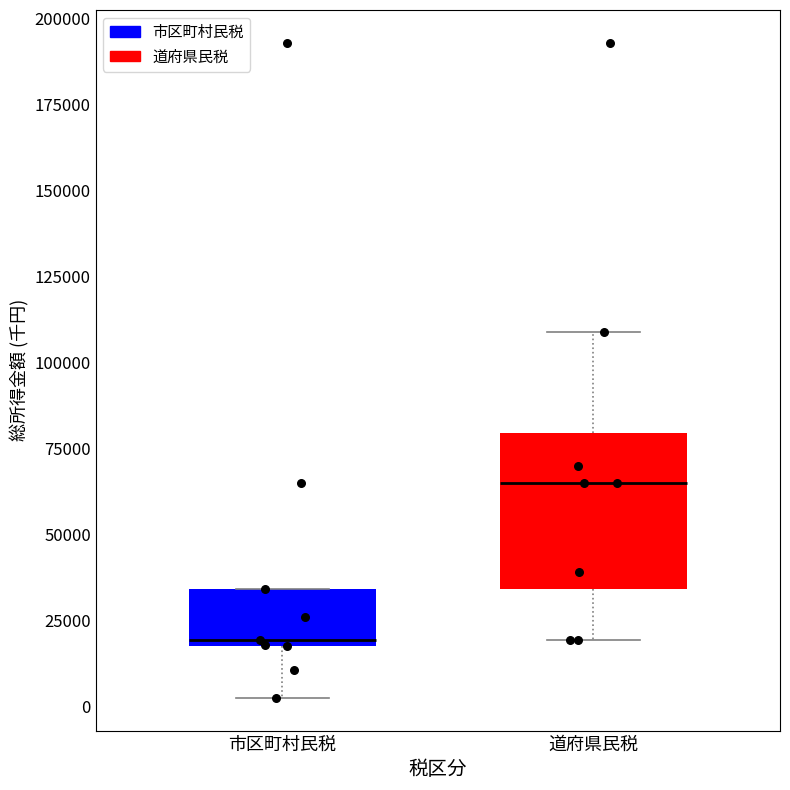

Reading left to right, transcribe this box plot: for each box, give where its median line is, the range the box spans, and where its two whiskers end, as read against the y-axis. The values are not printed on the chart, so give them approximately, as read against the axis.

市区町村民税: median 20000 (just above the box's lower edge), box 20000 to 35000, whiskers 0 to 35000
道府県民税: median 65000, box 35000 to 80000, whiskers 20000 to 110000